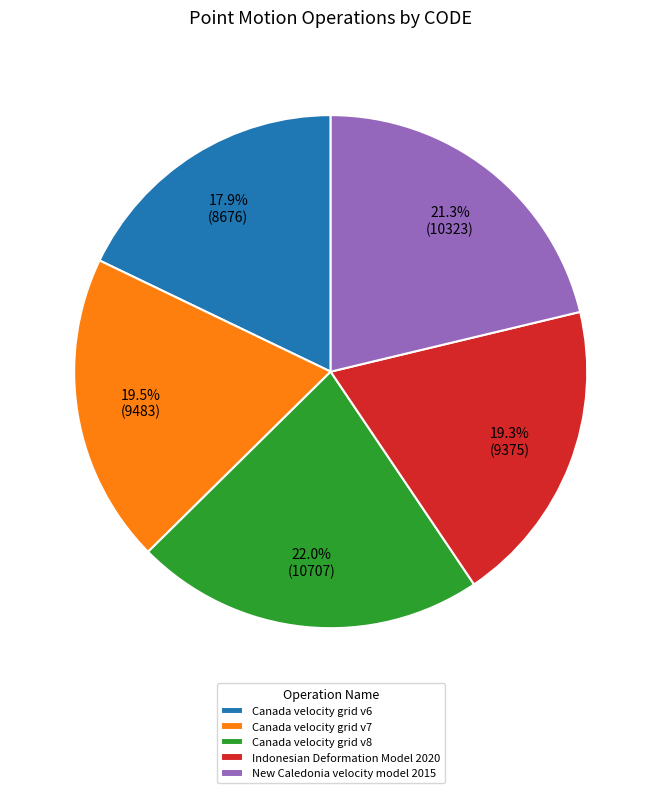

What is the ratio of the value at Indonesian Deformation Model 2020 to the value at New Caledonia velocity model 2015?

0.9